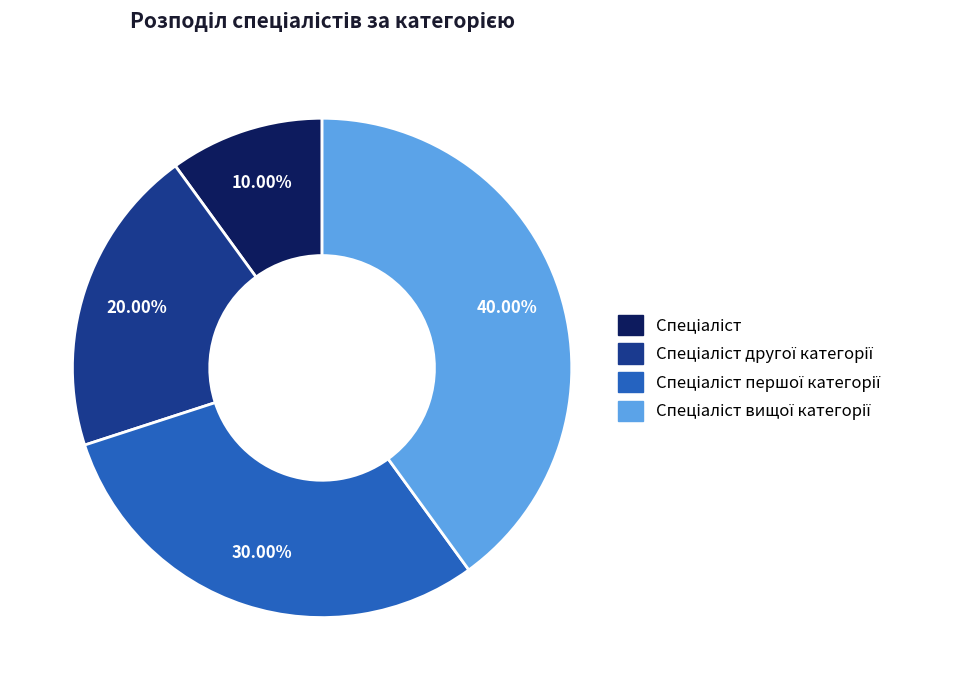

Is there any slice that represents more than half of the pie?

No